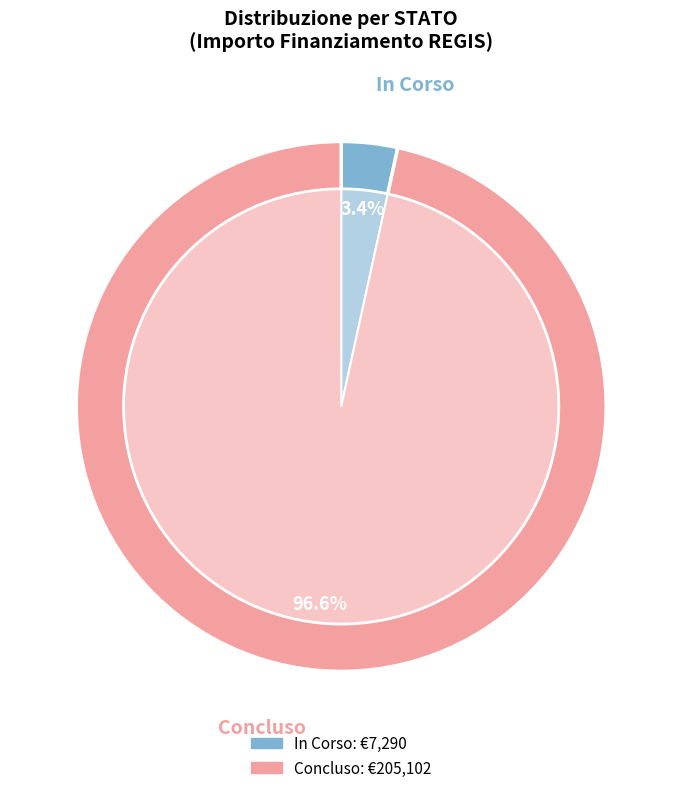

Does 12 account for over 50% of the chart?

No